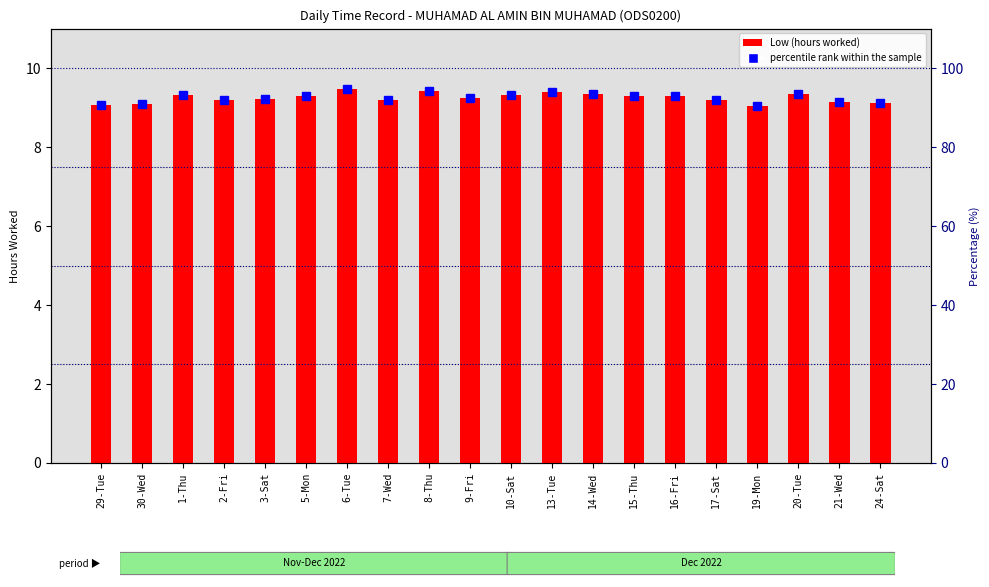

How many data points in percentile rank within the sample are less than 92?

7